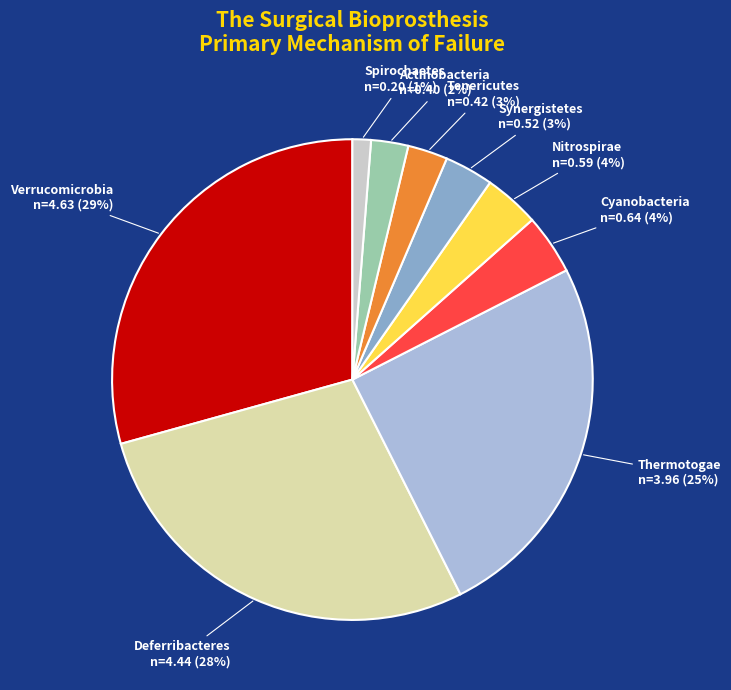

How many slices are in this pie chart?

9